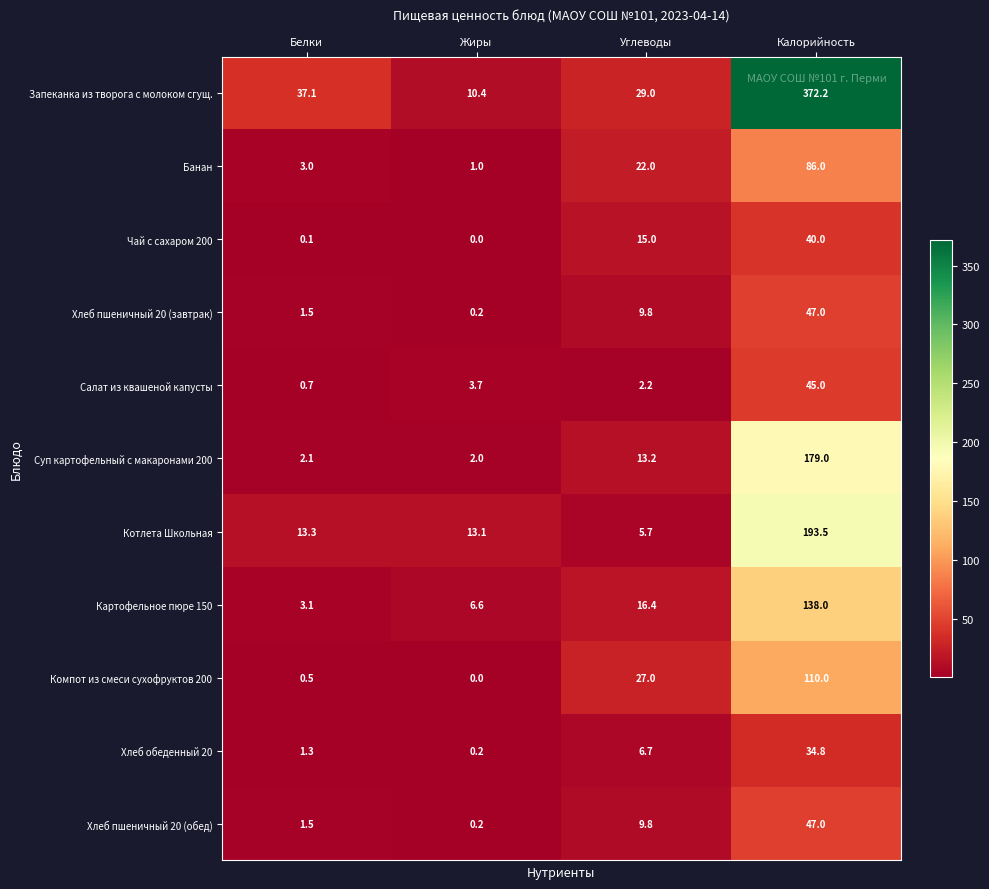

At which category does the chart reach its minimum across all series?

Жиры